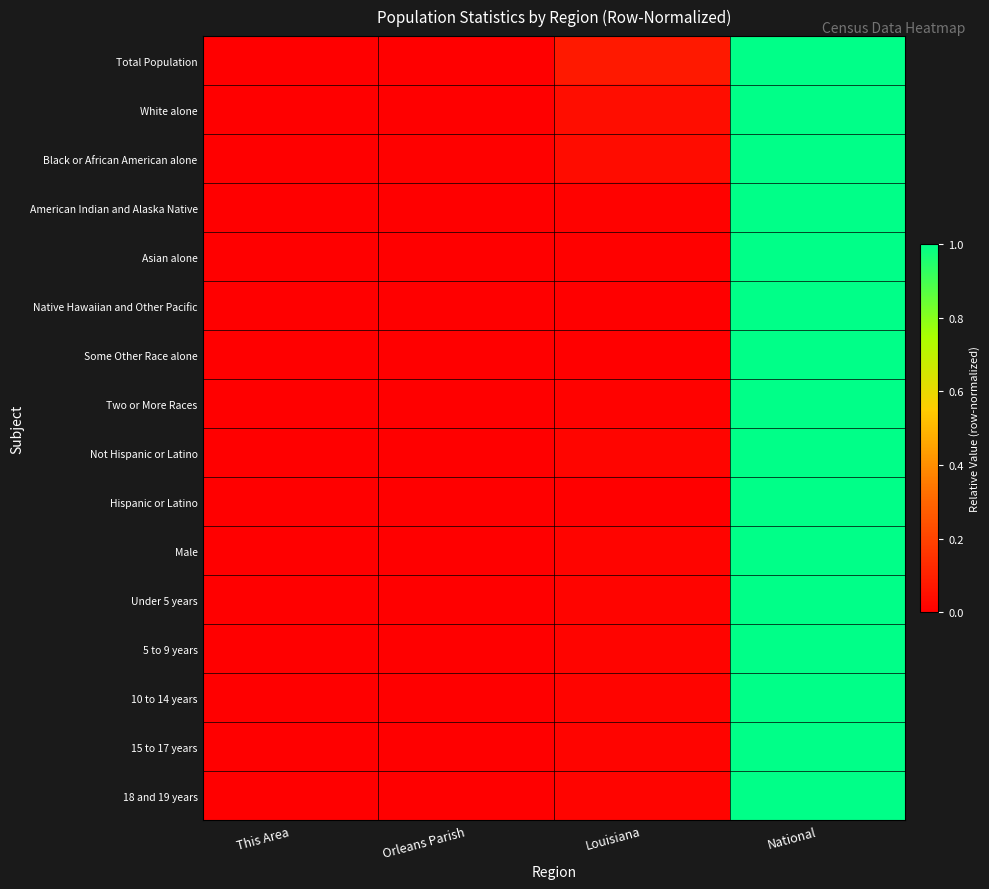

Between Orleans Parish and National, which series saw the biggest shift?

White alone